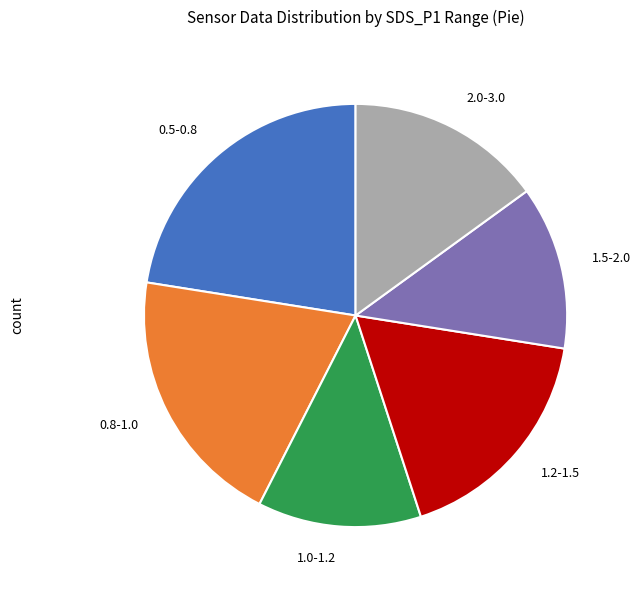

How many segments does this pie chart have?

6